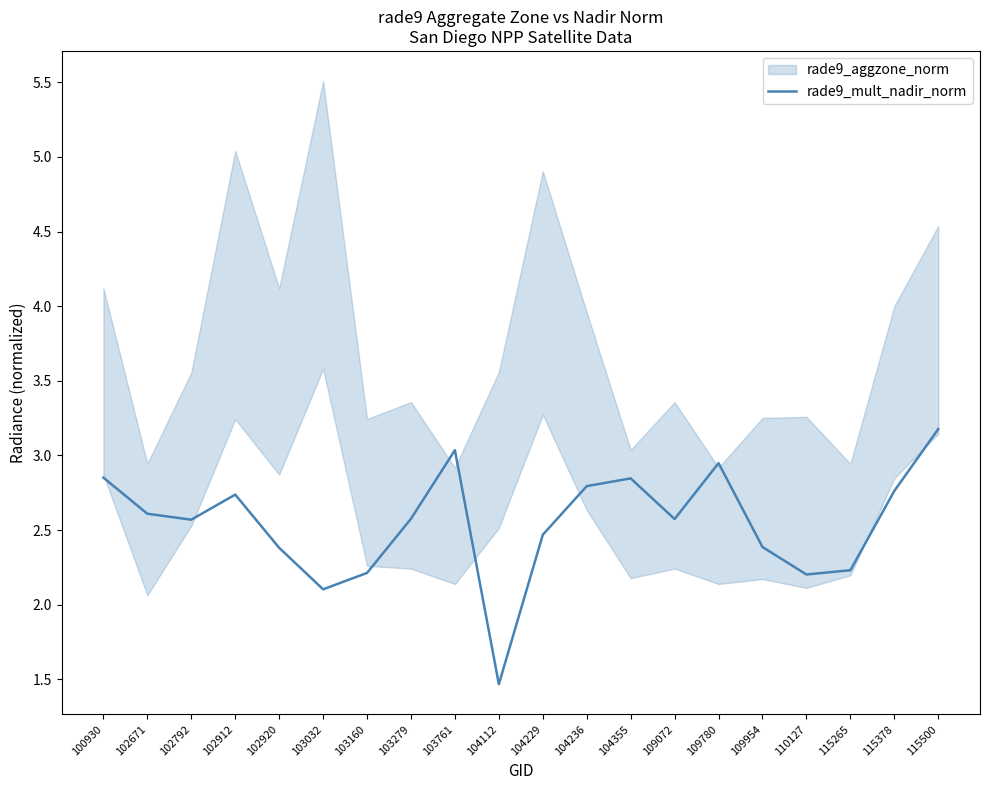

How many lines are shown in the chart?

1